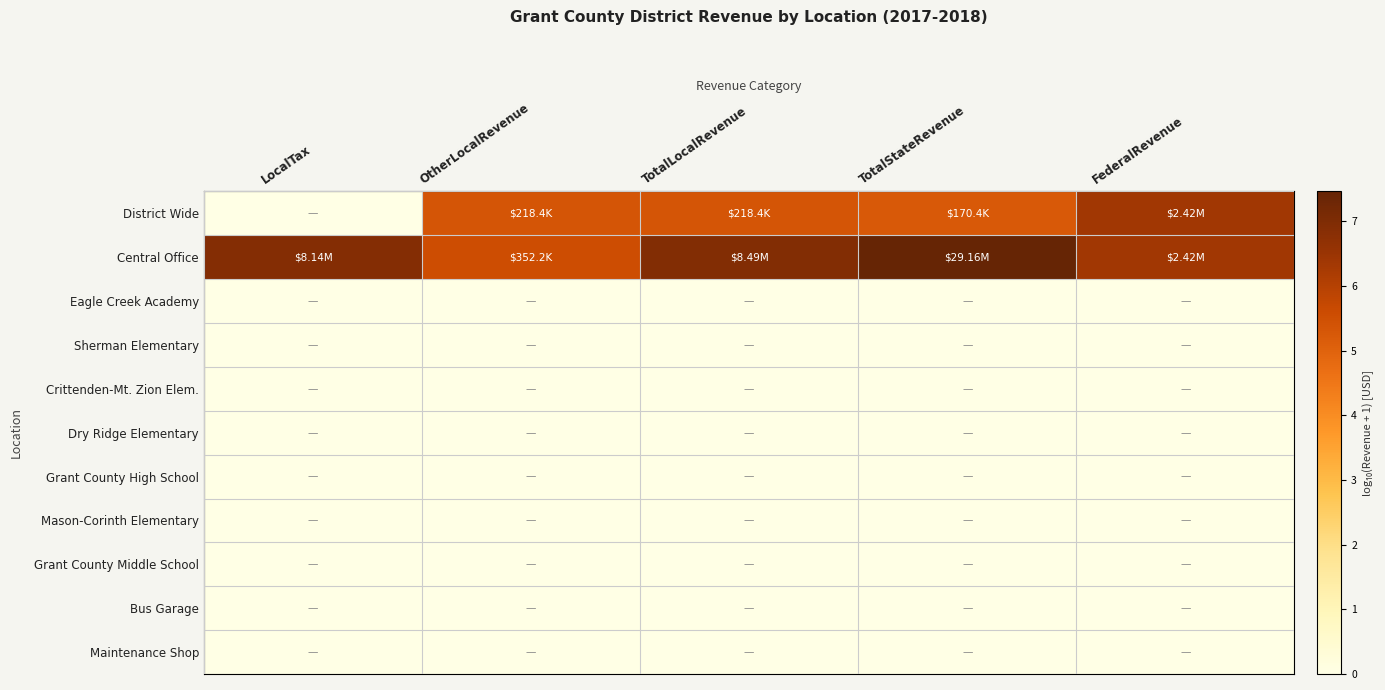

What is the total value across all series at TotalStateRevenue?

12.7